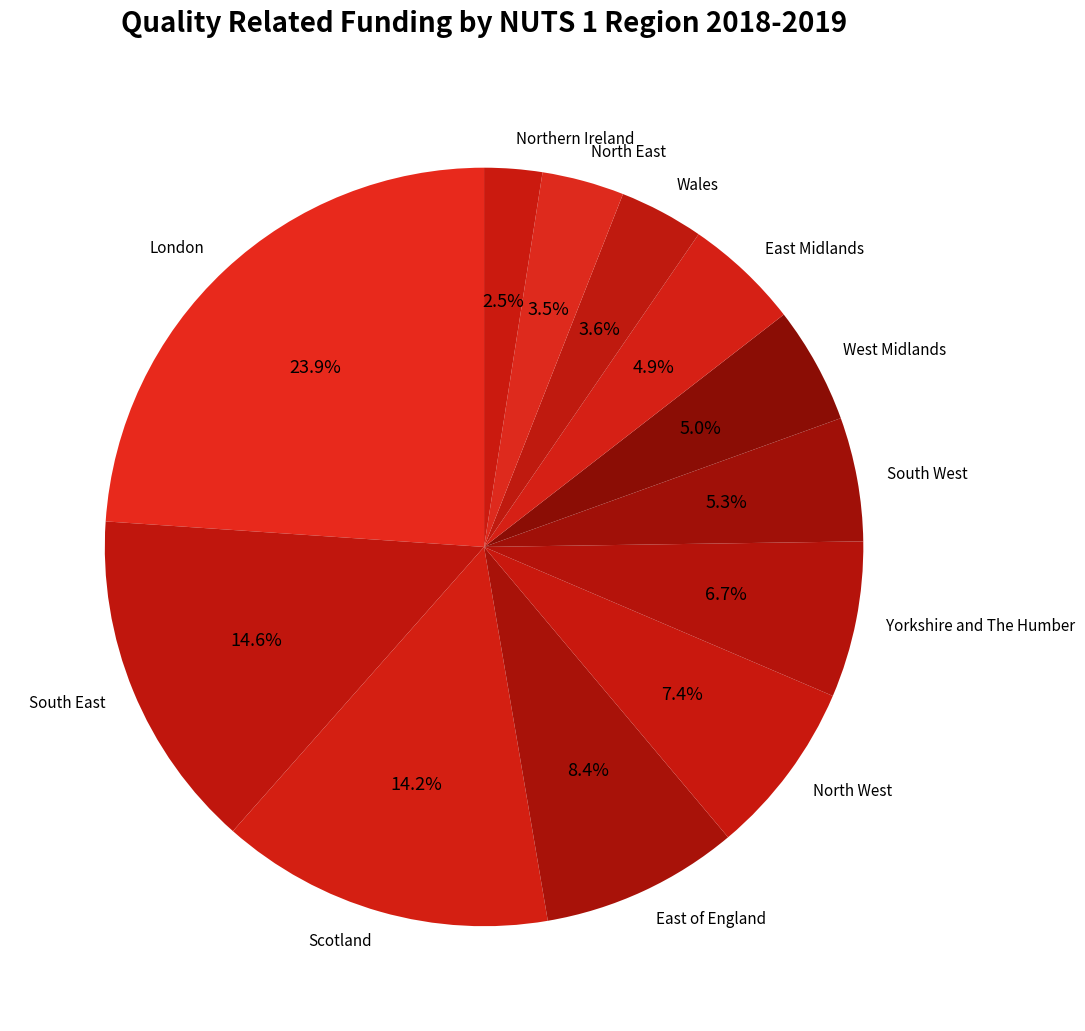

Do South West and East of England together represent more than half of the pie?

No